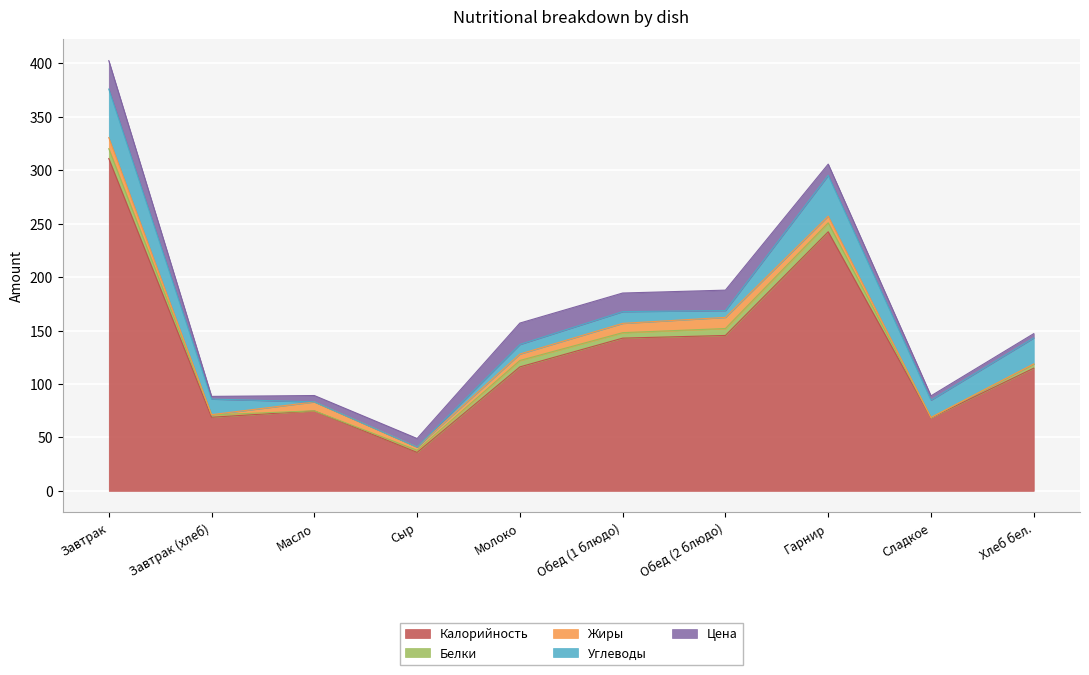

Rank the categories by Калорийность value from lowest to highest.

Сыр, Сладкое, Завтрак (хлеб), Масло, Хлеб бел., Молоко, Обед (1 блюдо), Обед (2 блюдо), Гарнир, Завтрак